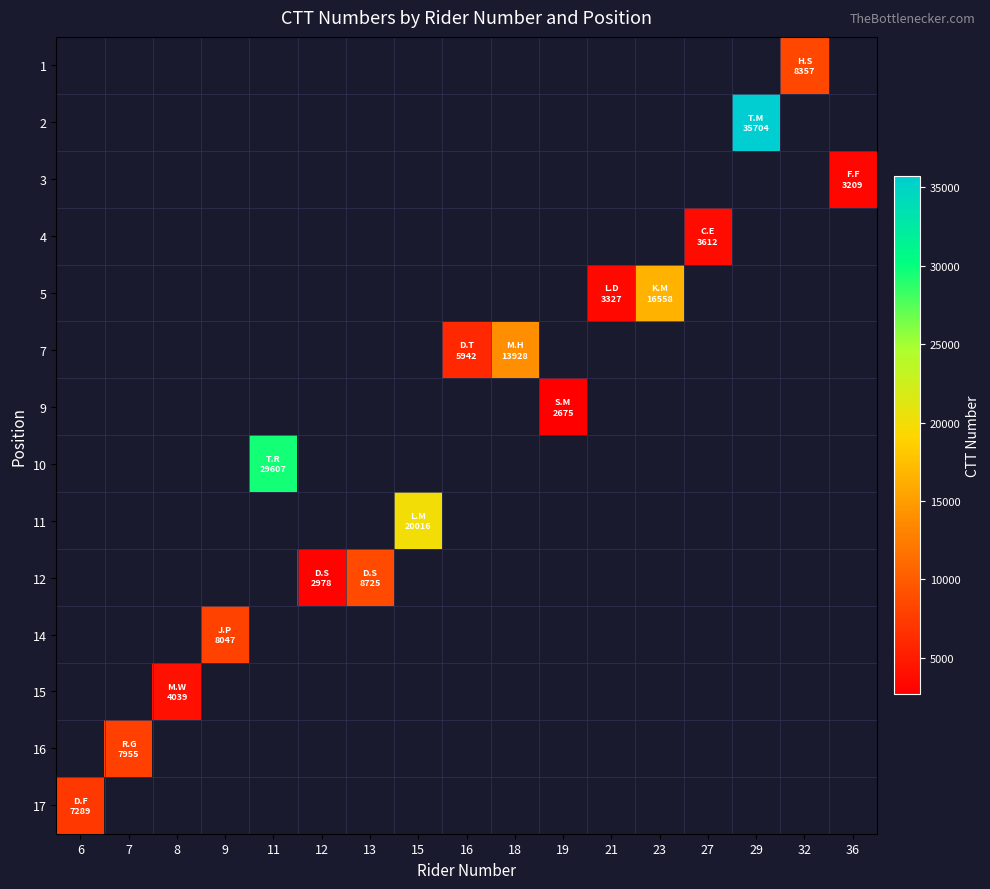

Which label corresponds to the largest value in the chart?

29